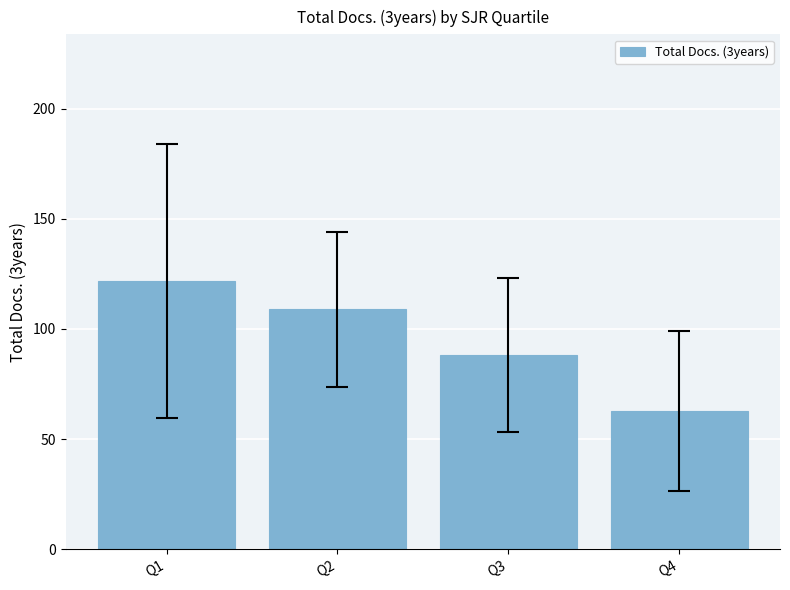

Which label corresponds to the largest value in the chart?

Q1